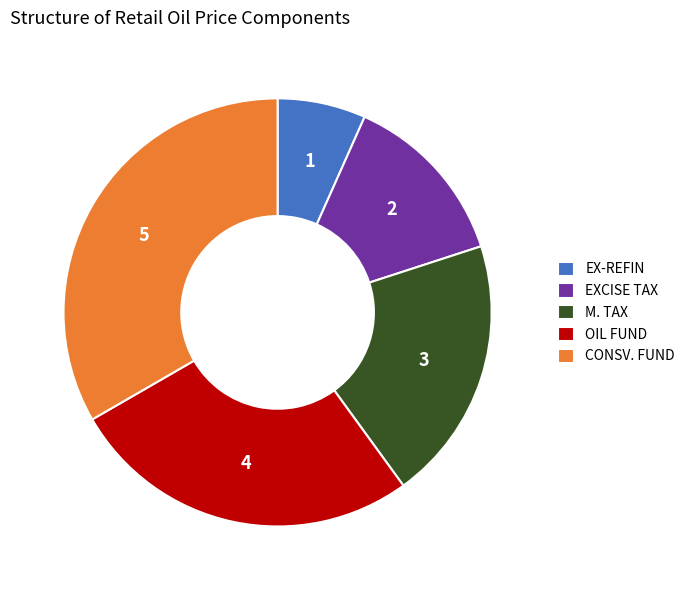

How many slices are in this pie chart?

5